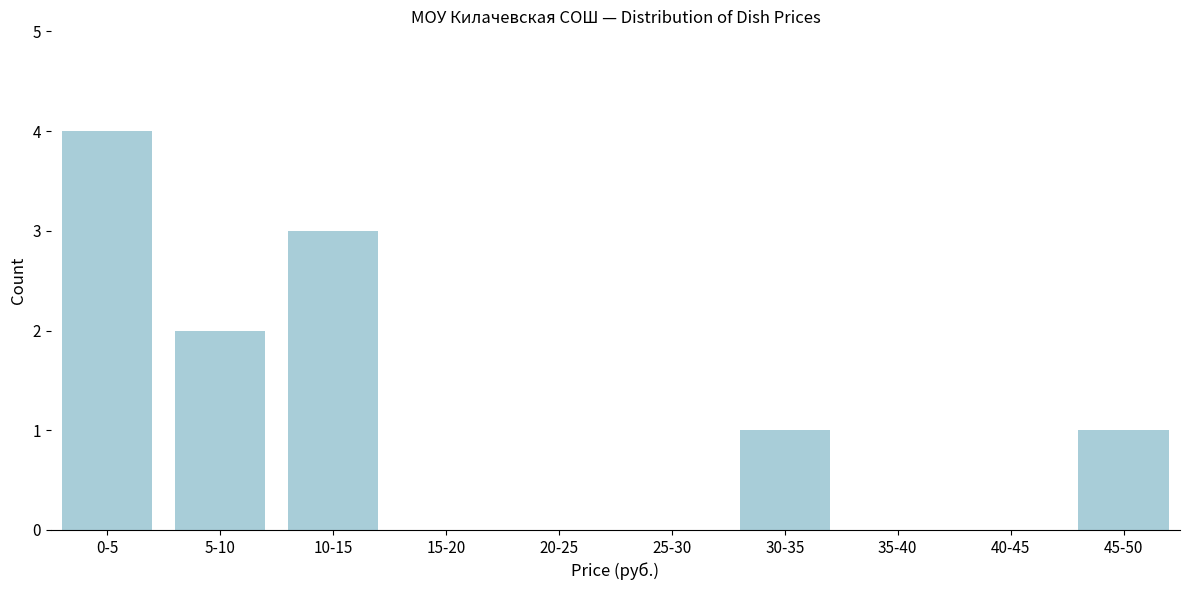

Reading left to right, transcribe all the data shown in this chart.

0-5=4	5-10=2	10-15=3	15-20=0	20-25=0	25-30=0	30-35=1	35-40=0	40-45=0	45-50=1